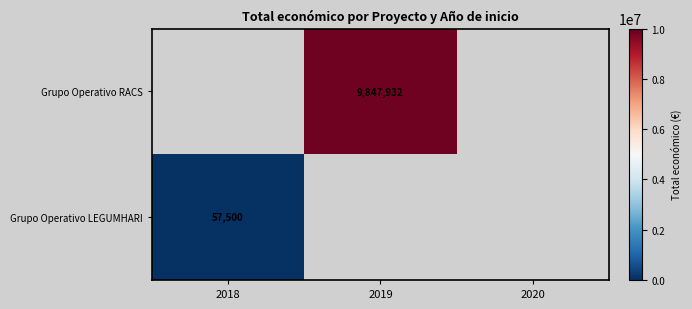

The Grupo Operativo LEGUMHARI series shows 57500 at 2018. True or false?

True